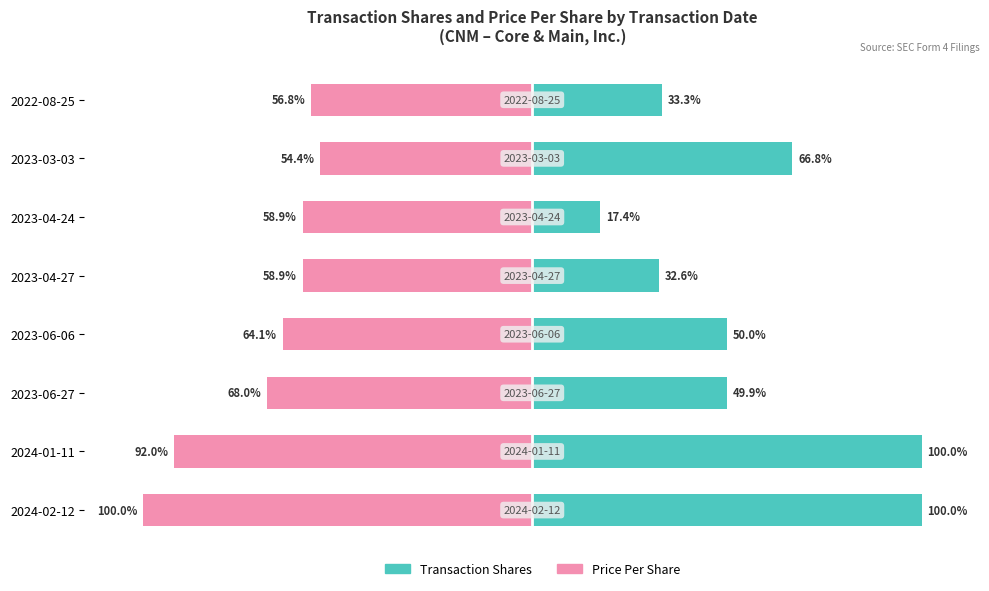

What is the difference between the second highest and second lowest values in the Transaction Shares series?

67.4